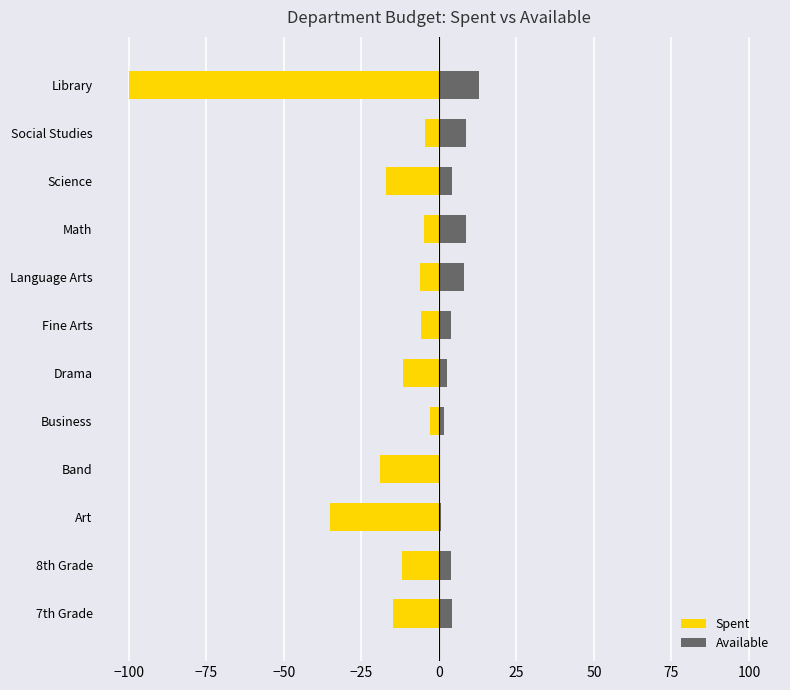

What is the smallest value displayed?

-100.0